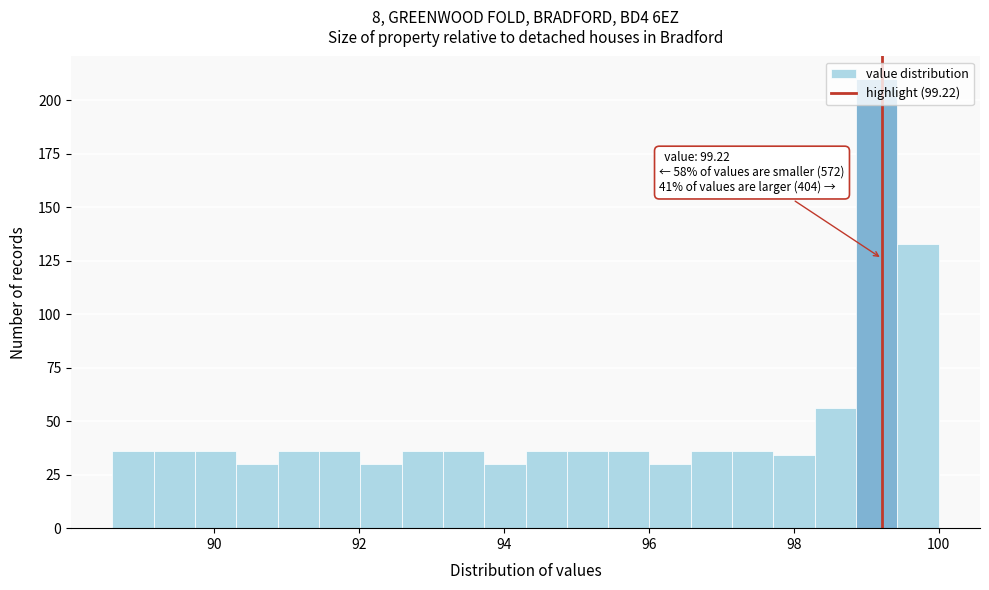

Around what value on the x-axis is the tallest bar? Give the approximate position of its centre, as read against the axis.

99.2